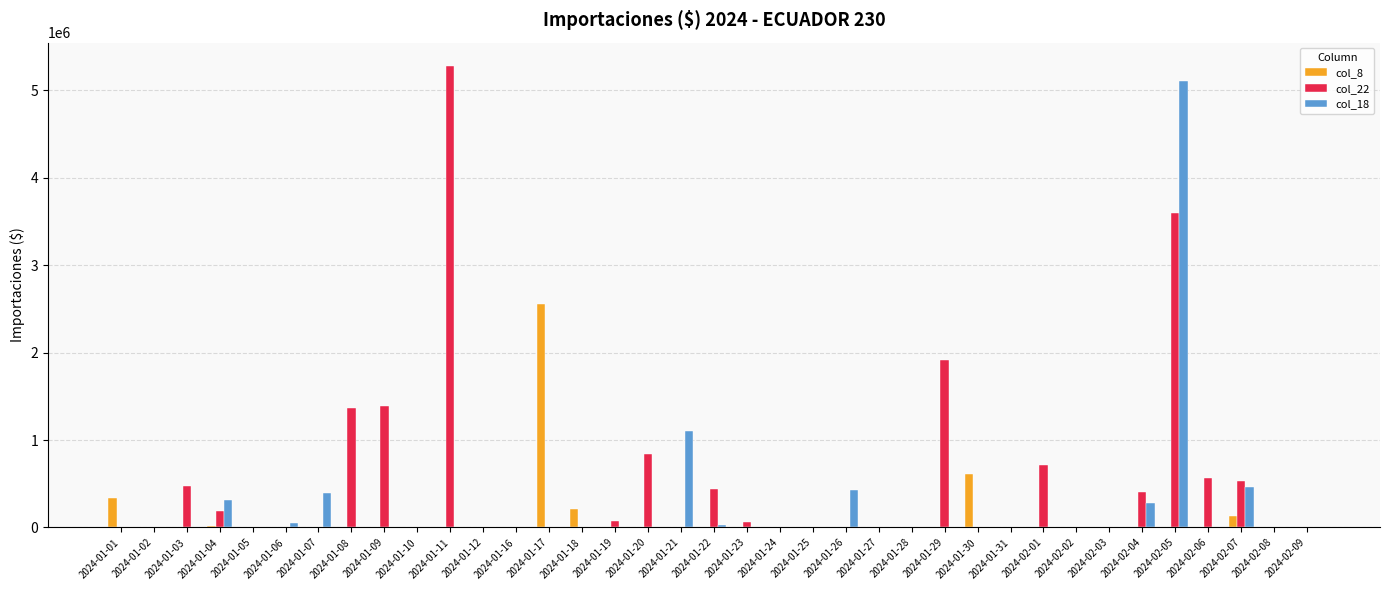

What is the greatest value displayed?

5278454.5